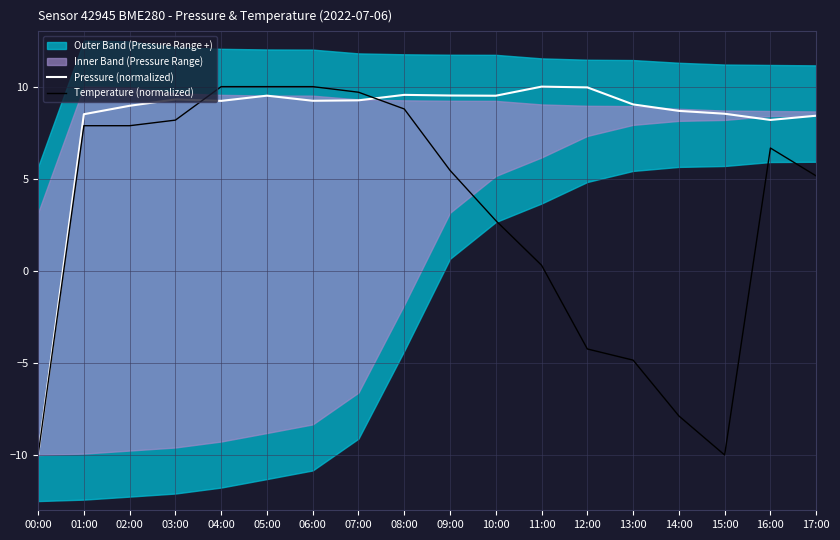

Between 00:00 and 14:00, which is larger?

14:00